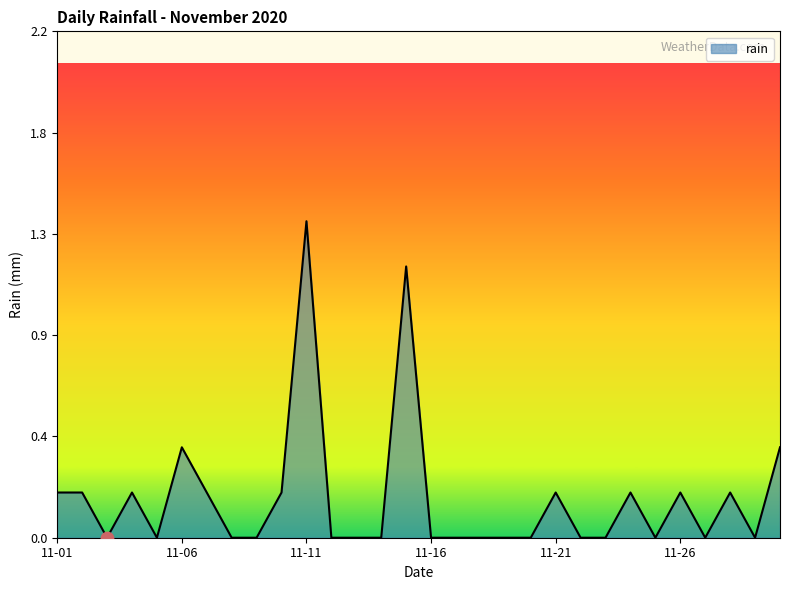

Does the chart have visible grid lines?

No